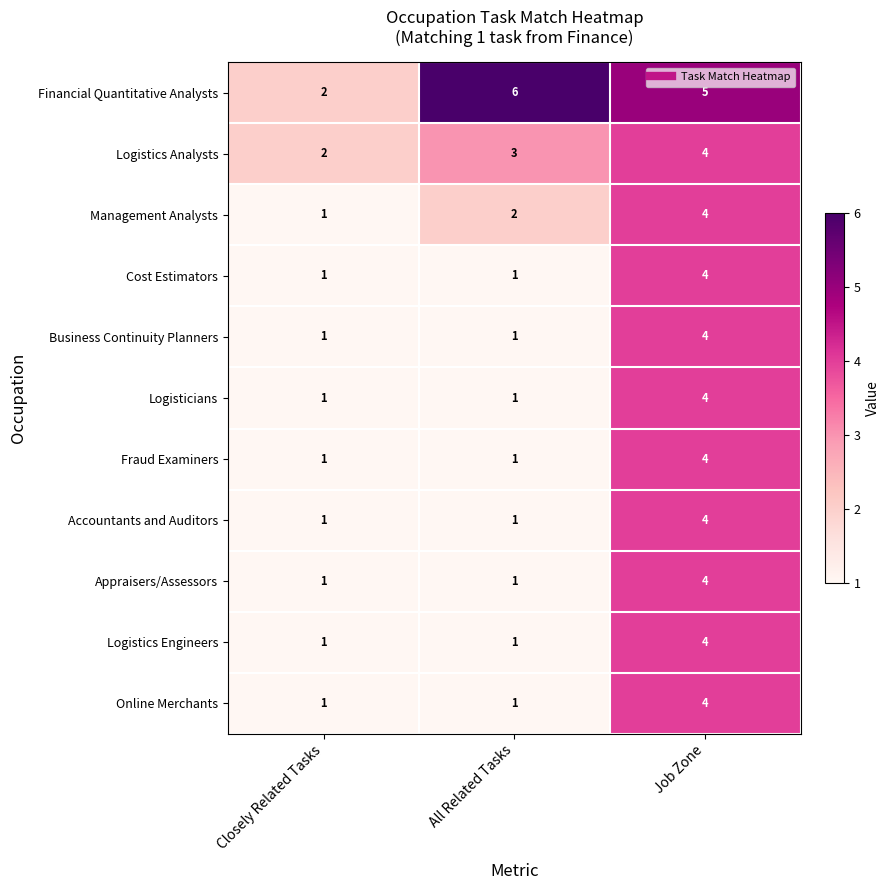

Which series has the largest total across all categories?

Financial Quantitative Analysts